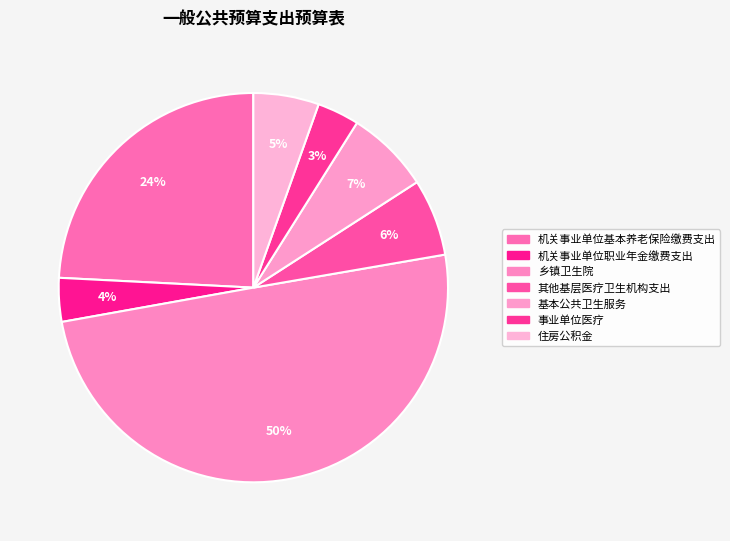

Is 住房公积金 the majority of the pie?

No